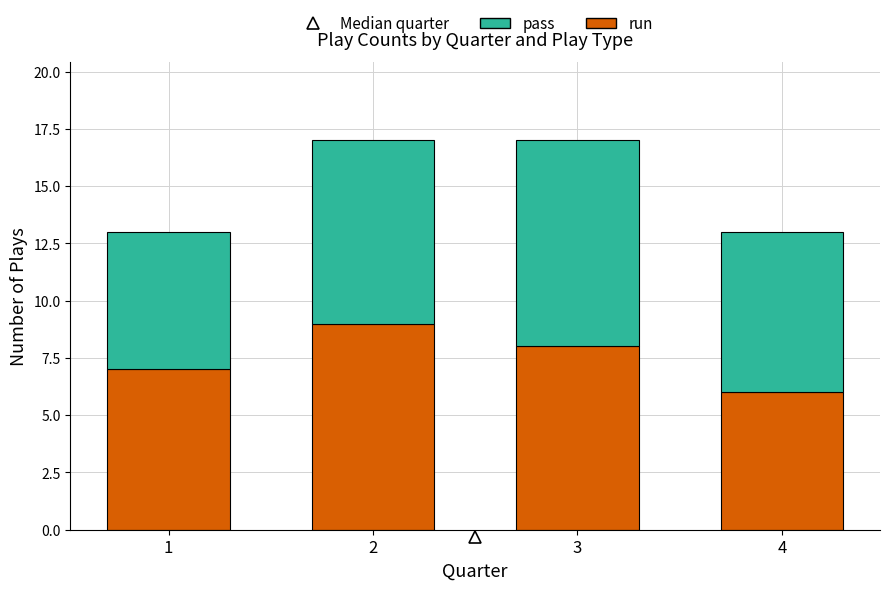

Does the chart contain stacked bars?

Yes